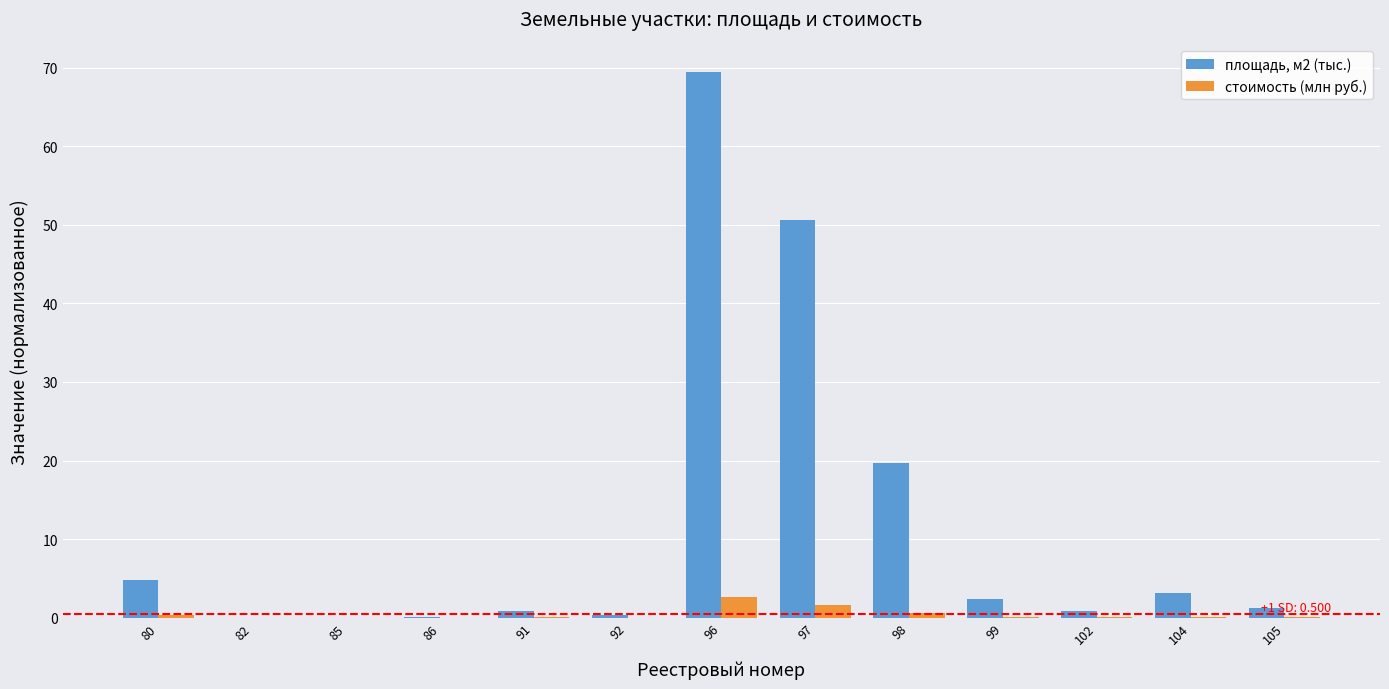

What is the difference between the стоимость (млн руб.) values at 97 and 104?

1.5